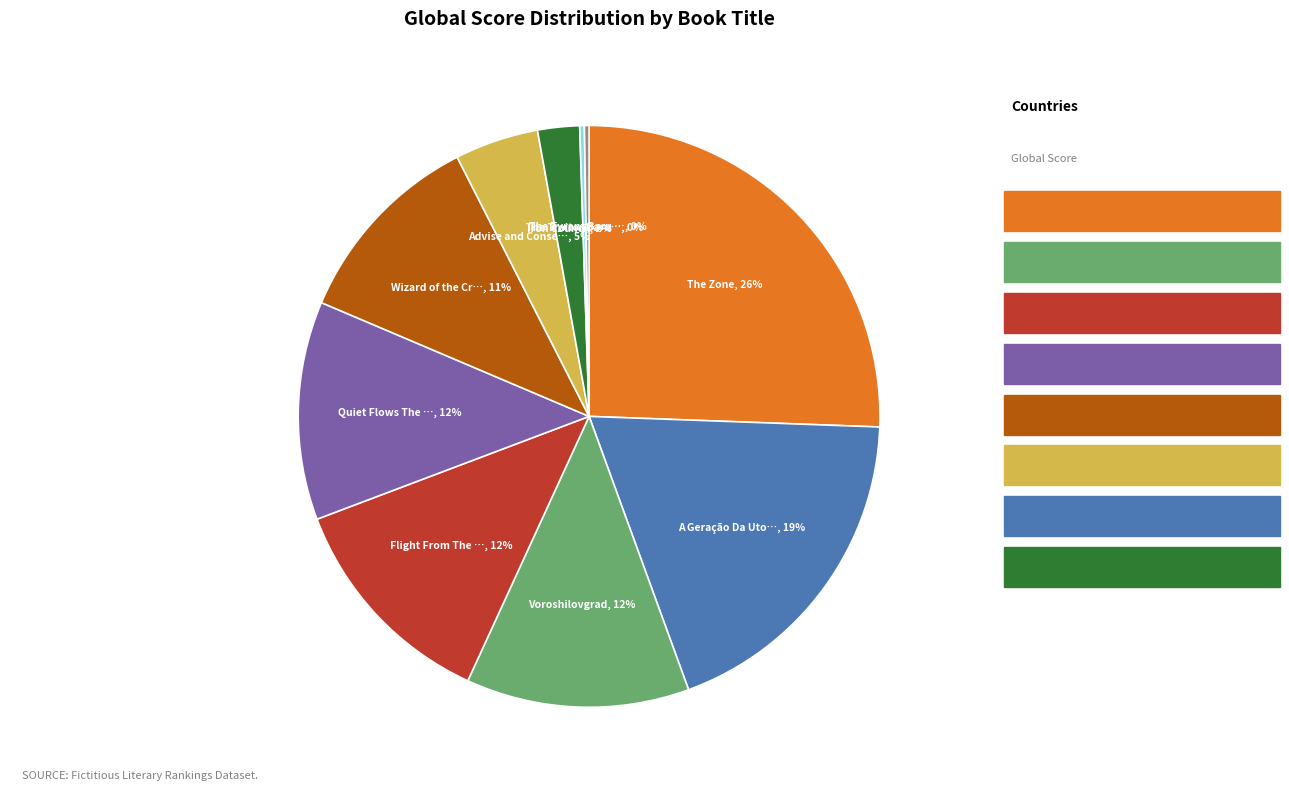

To the nearest percent, what is the average slice percentage?

10%